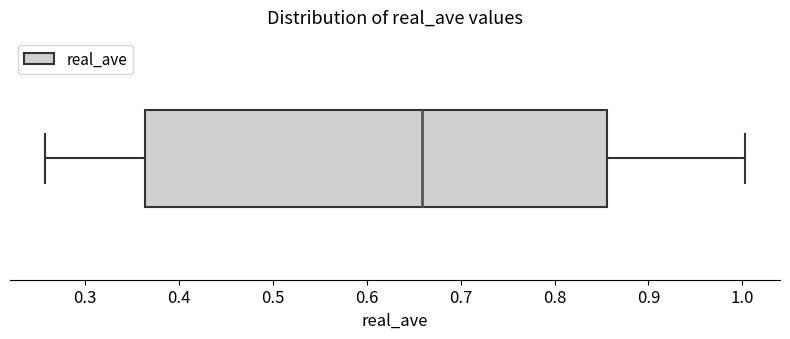

Read this box plot against the x-axis: the position of the median line, the range covered by the box, and the ends of both whiskers. The values are not printed on the chart, so give them approximately, as read against the axis.

median 0.66, box 0.36 to 0.86, whiskers 0.26 to 1.00